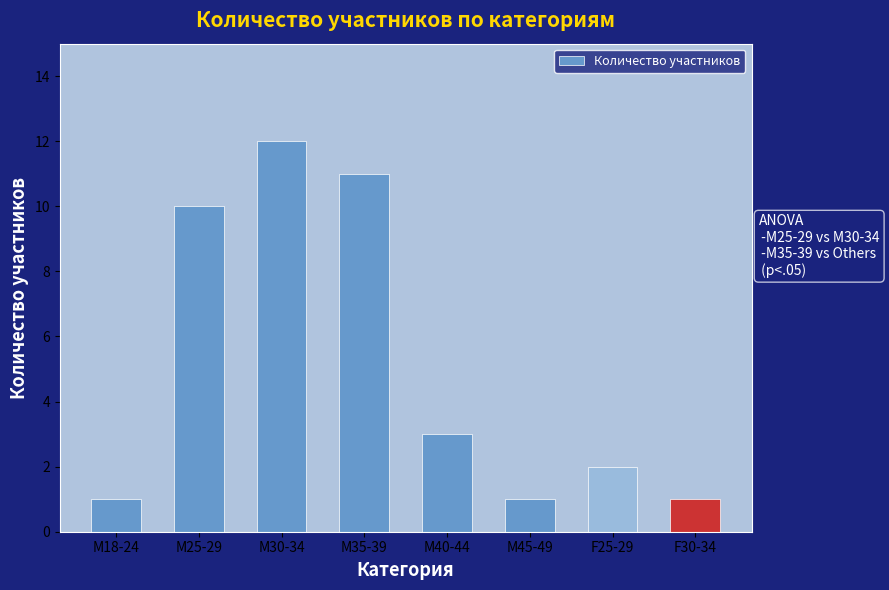

Does the chart contain stacked bars?

No